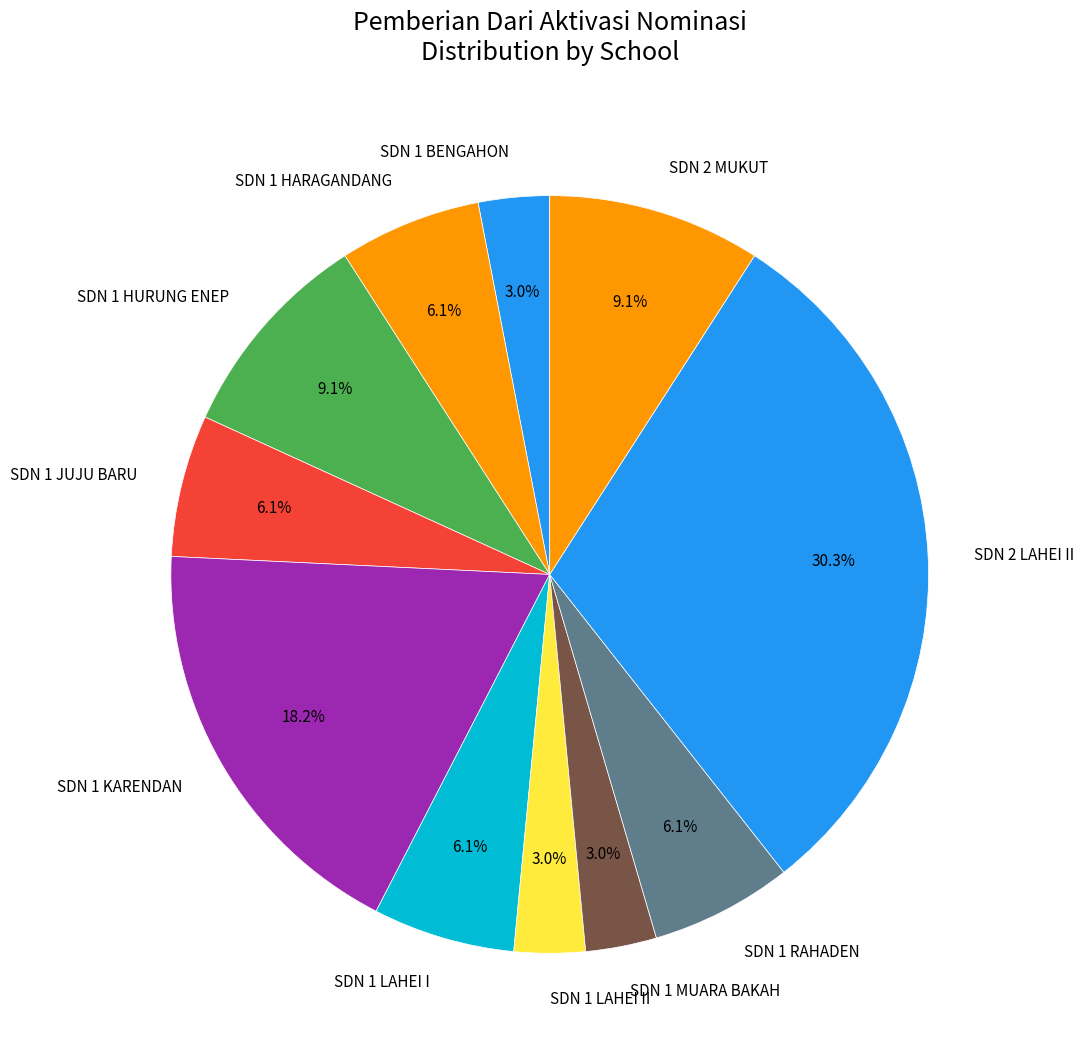

What is the ratio of the value at SDN 1 BENGAHON to the value at SDN 1 RAHADEN?

0.5